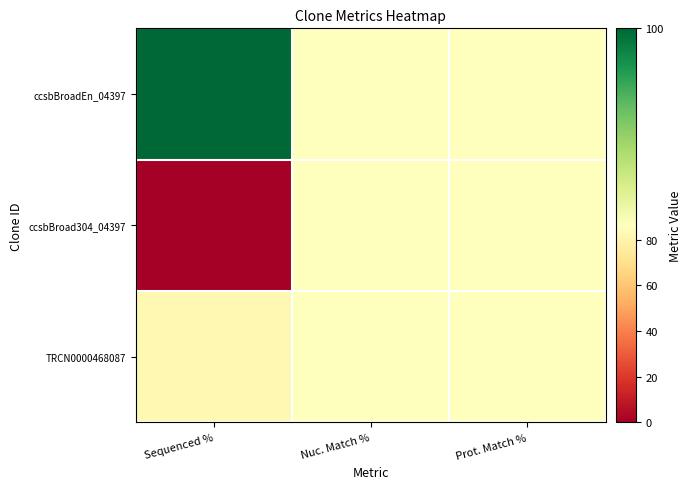

At which category is the sum across all series the highest?

Nuc. Match %